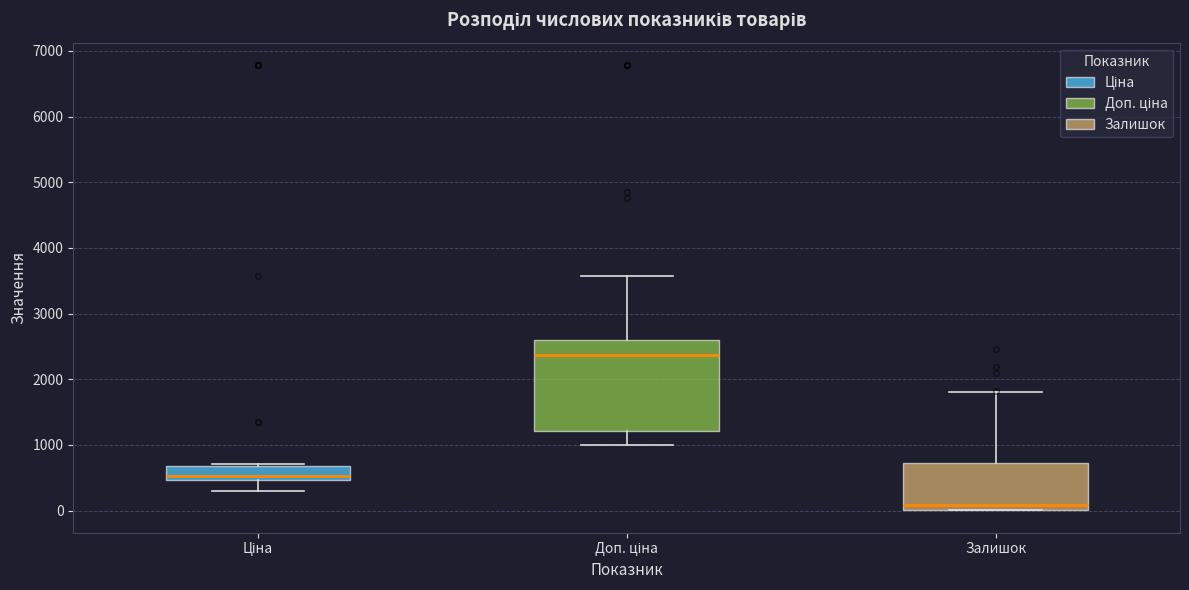

Which box is the tallest, from its lower edge to its upper edge?

Доп. ціна